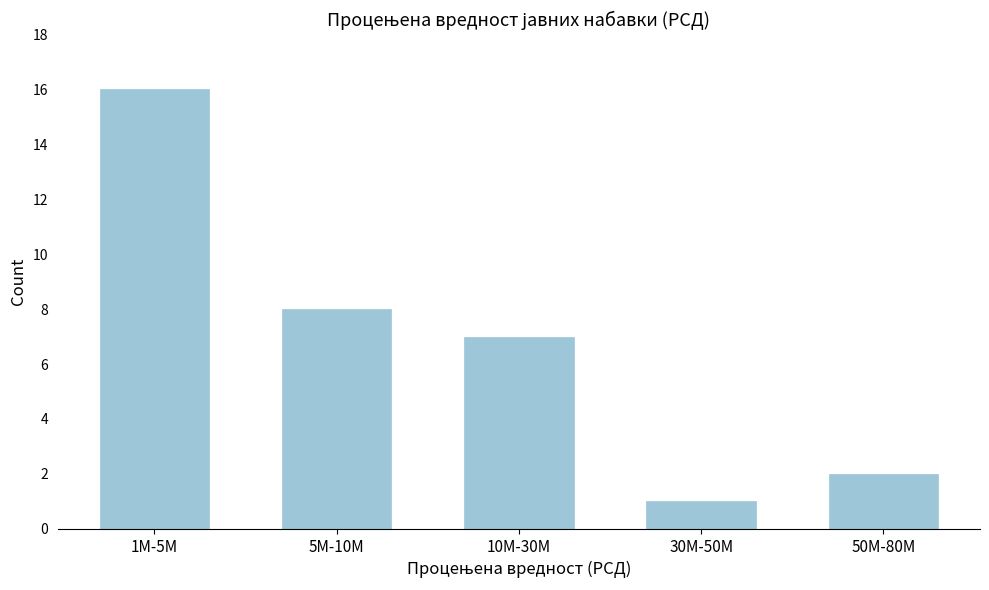

Reading left to right, list all the values displayed in this chart.

1M-5M=16	5M-10M=8	10M-30M=7	30M-50M=1	50M-80M=2